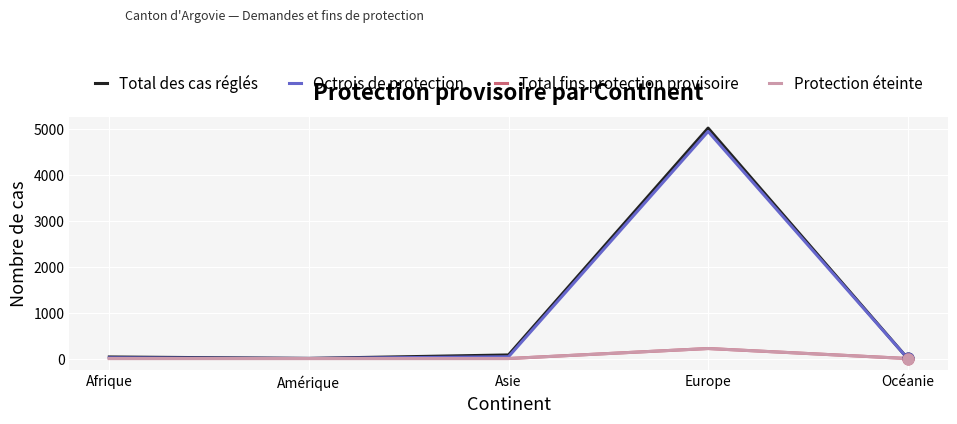

Is this an area chart (filled region under the line)?

No